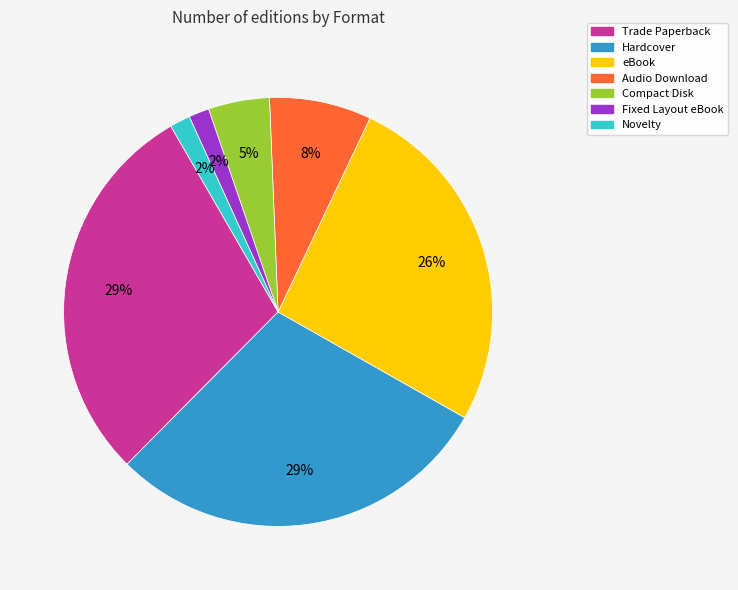

To the nearest percent, what percentage of the pie is Hardcover?

29%